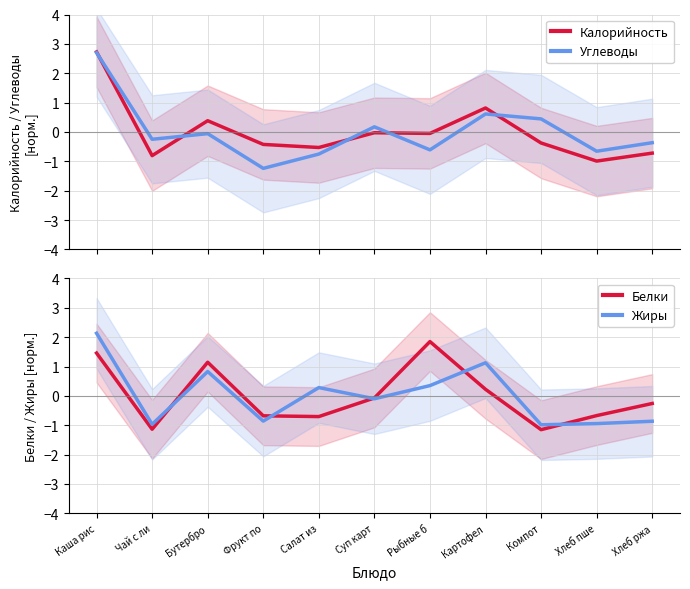

What is the difference between the maximum and minimum values in the Жиры series?

3.1